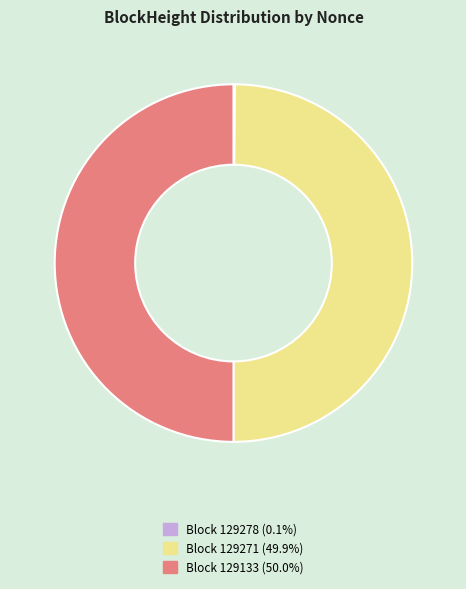

To the nearest percent, what is the difference between the largest and smallest slice percentages?

50%